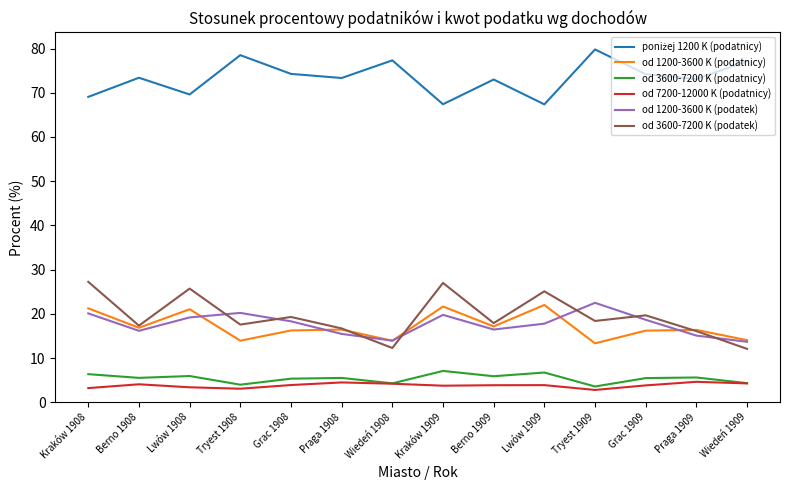

What is the difference between the highest and lowest values at Praga 1908?

68.8